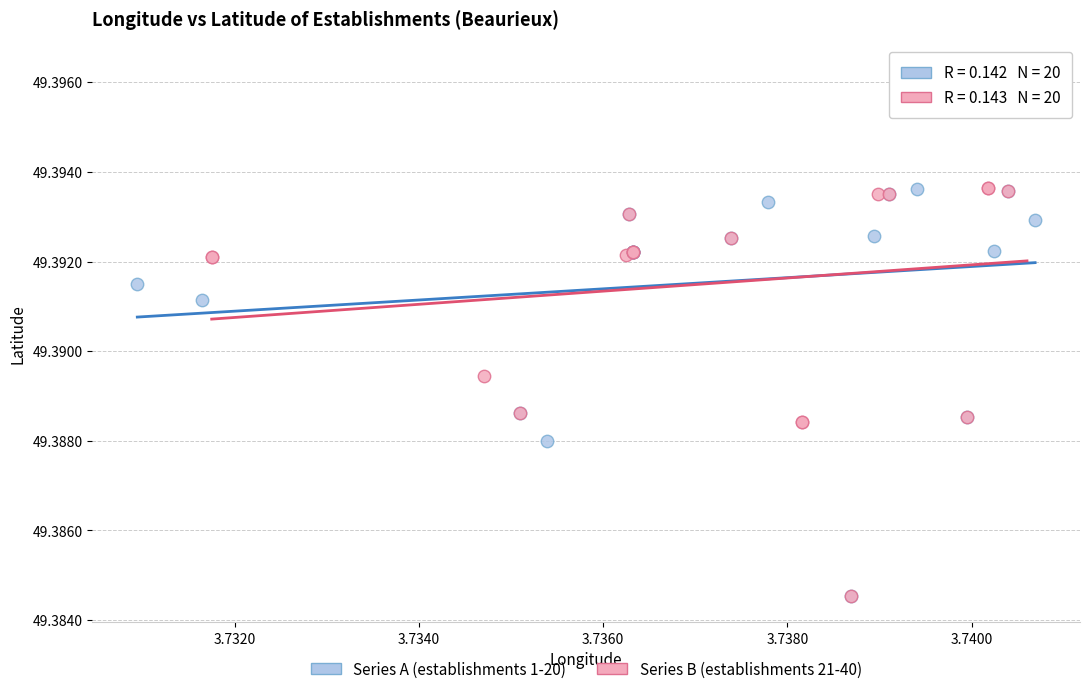

Which series has the widest spread of Y values?

Series B (establishments 21-40)